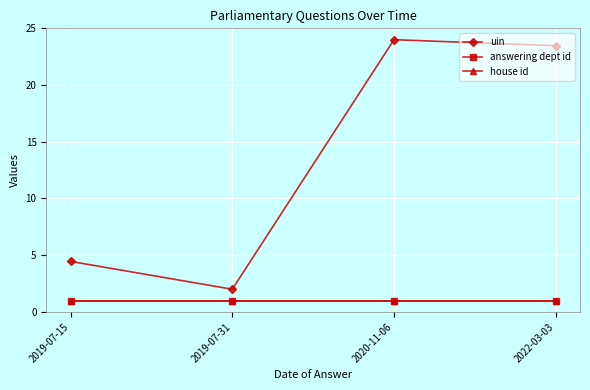

The value of uin at 2022-03-03 is 6.6. True or false?

False